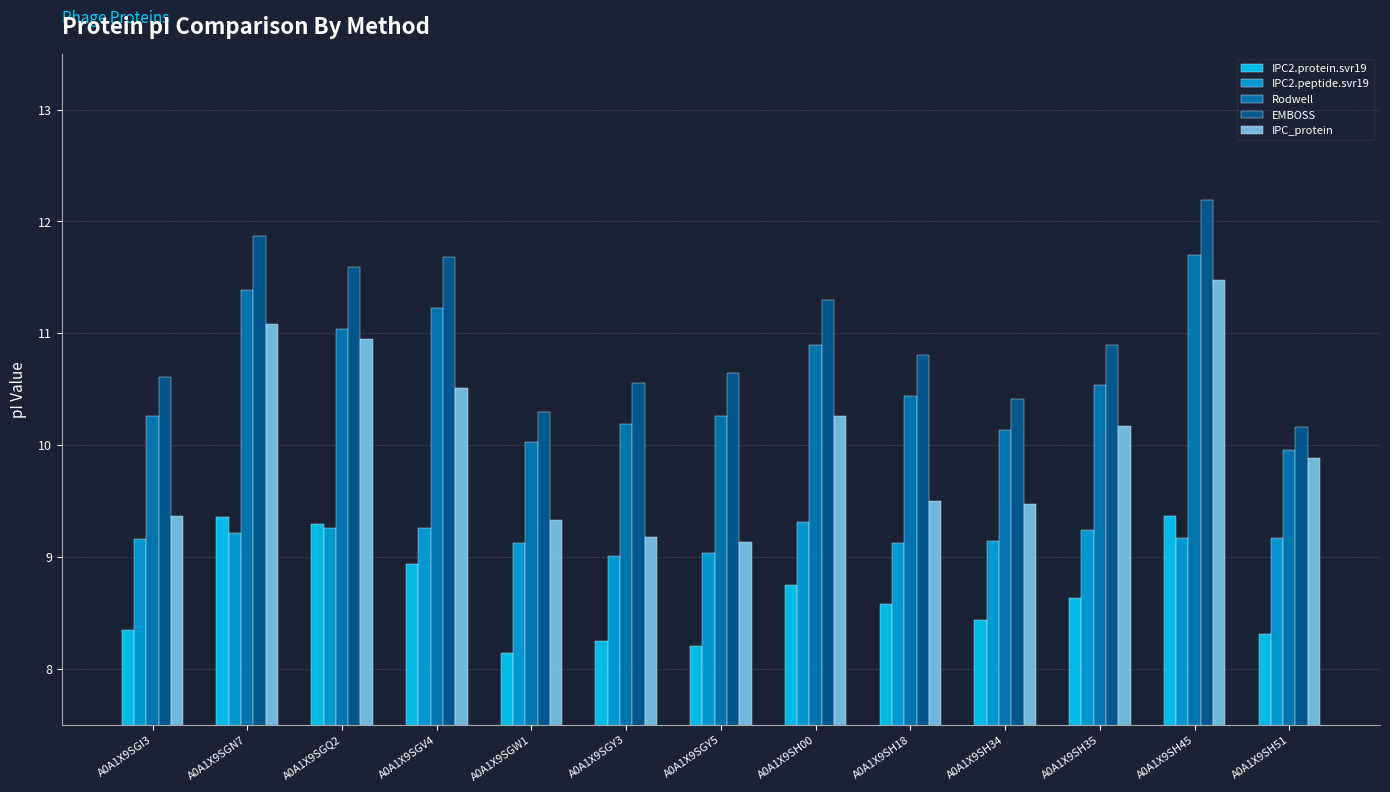

What is the spread (max minus min) of values at A0A1X9SGQ2?

2.3